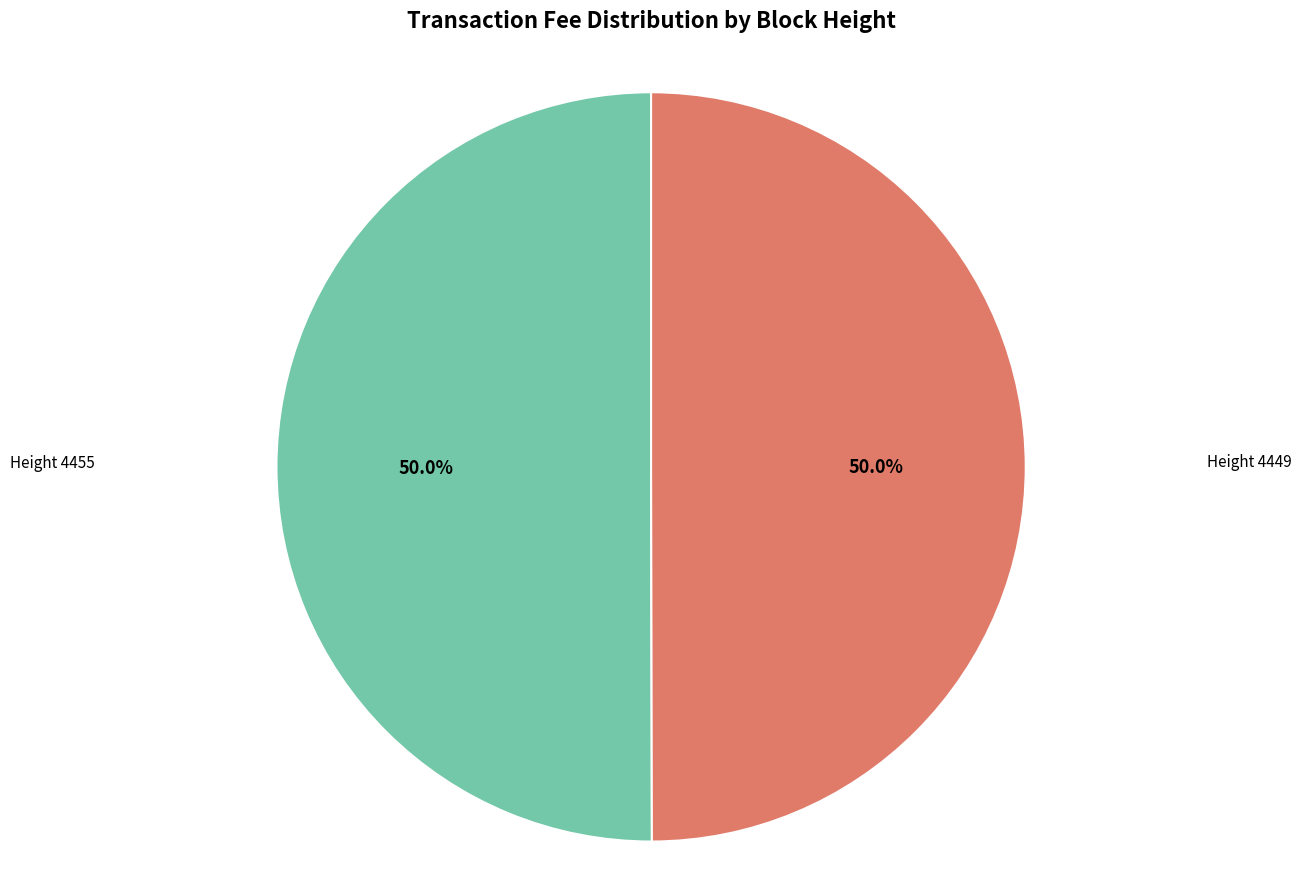

Count the number of slices in the pie.

2